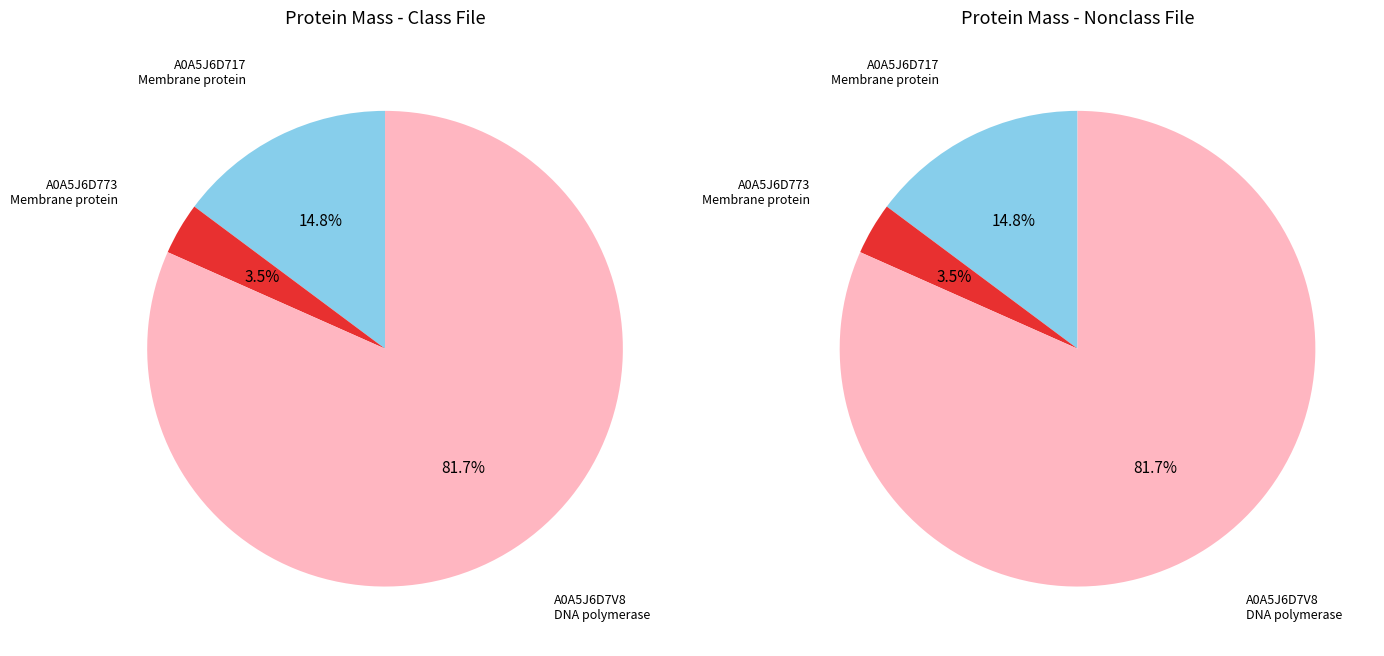

Rank the categories by value from highest to lowest.

A0A5J6D7V8
DNA polymerase, A0A5J6D717
Membrane protein, A0A5J6D773
Membrane protein